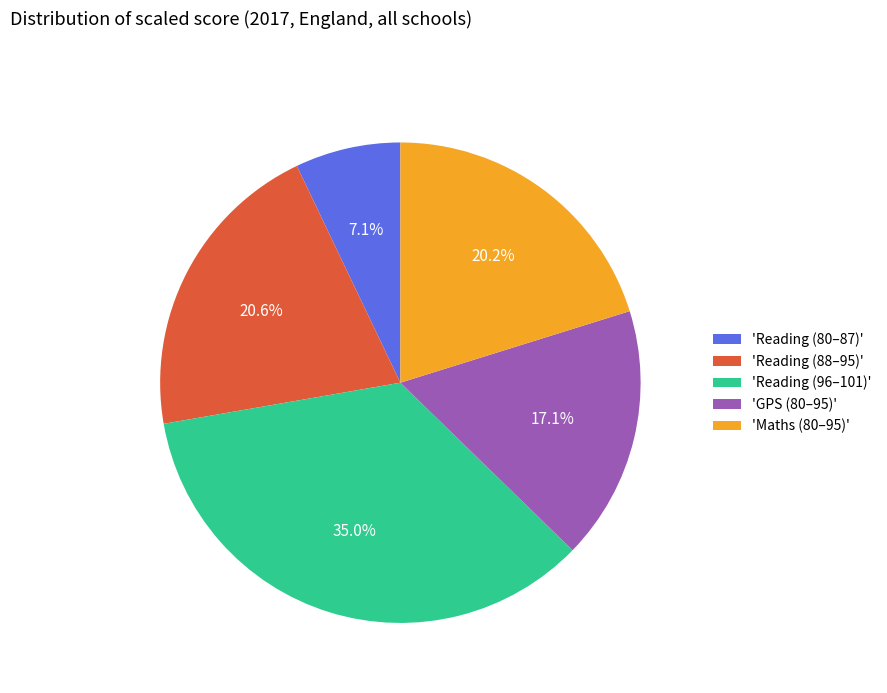

Is the sum of 'Reading (80–87)' and 'Maths (80–95)' greater than half?

No